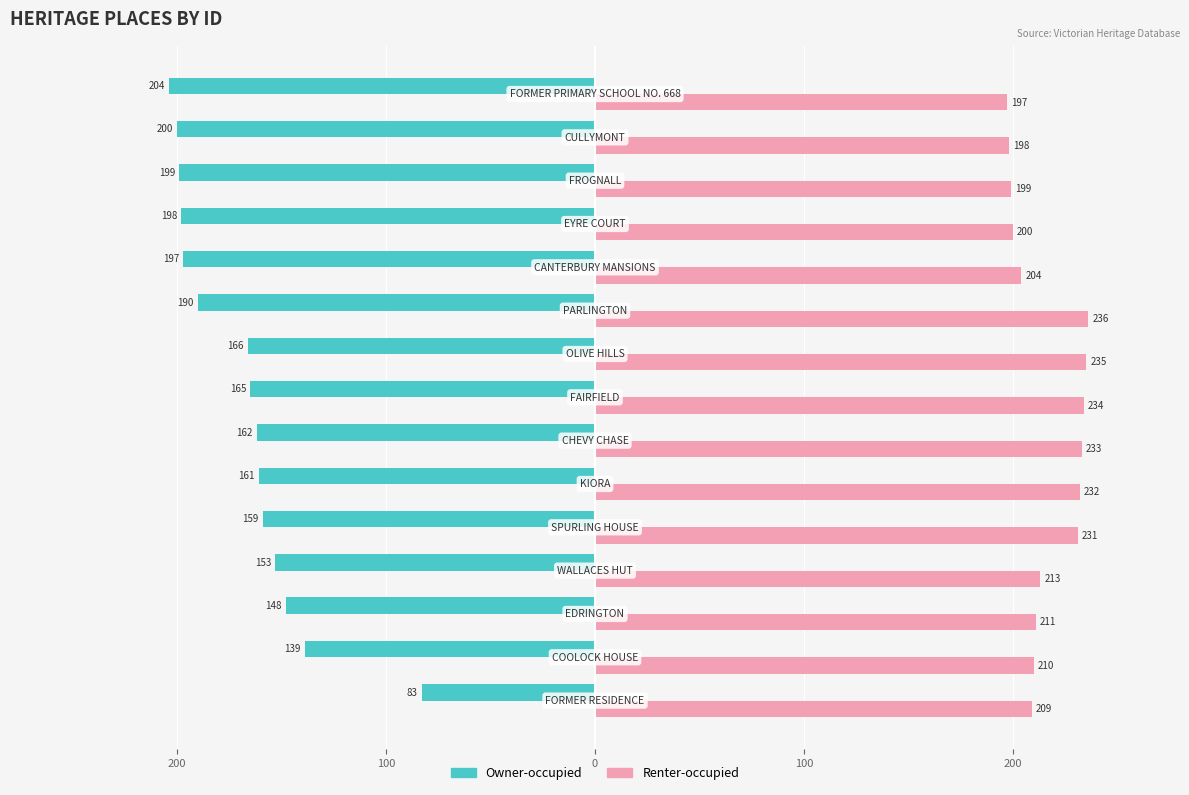

At how many categories does at least one series exceed 144?

15